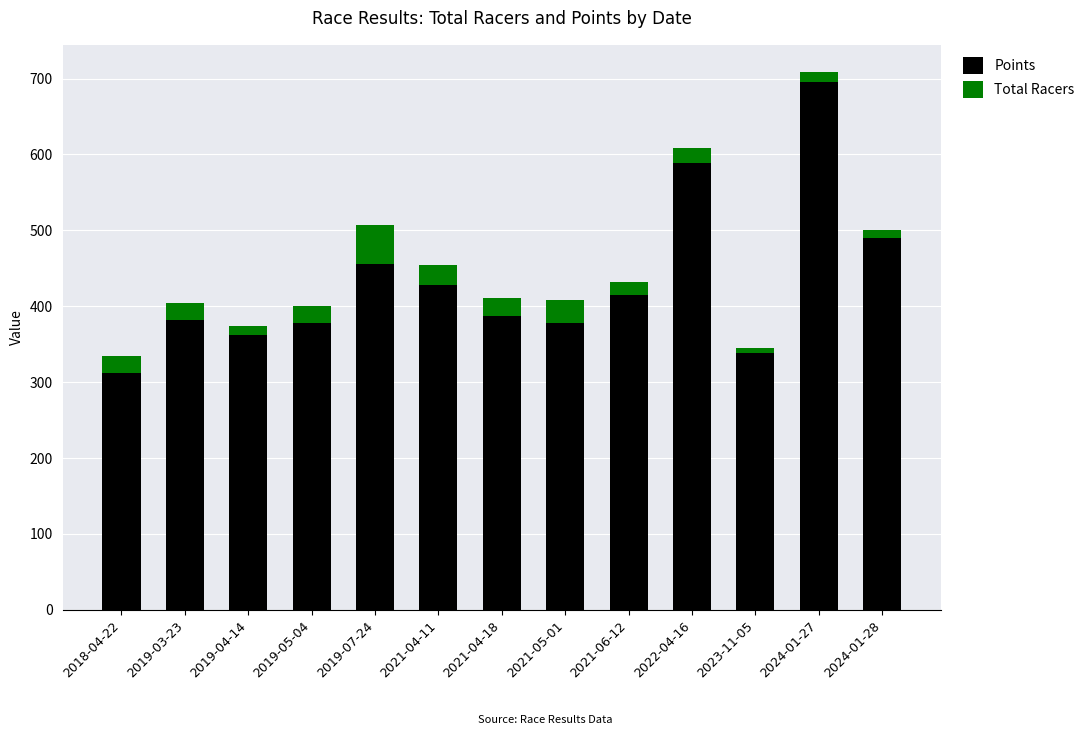

How many categories are shown in the chart?

13